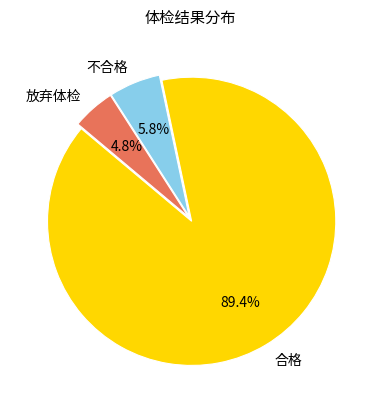

Which slice represents more than half of the pie?

合格